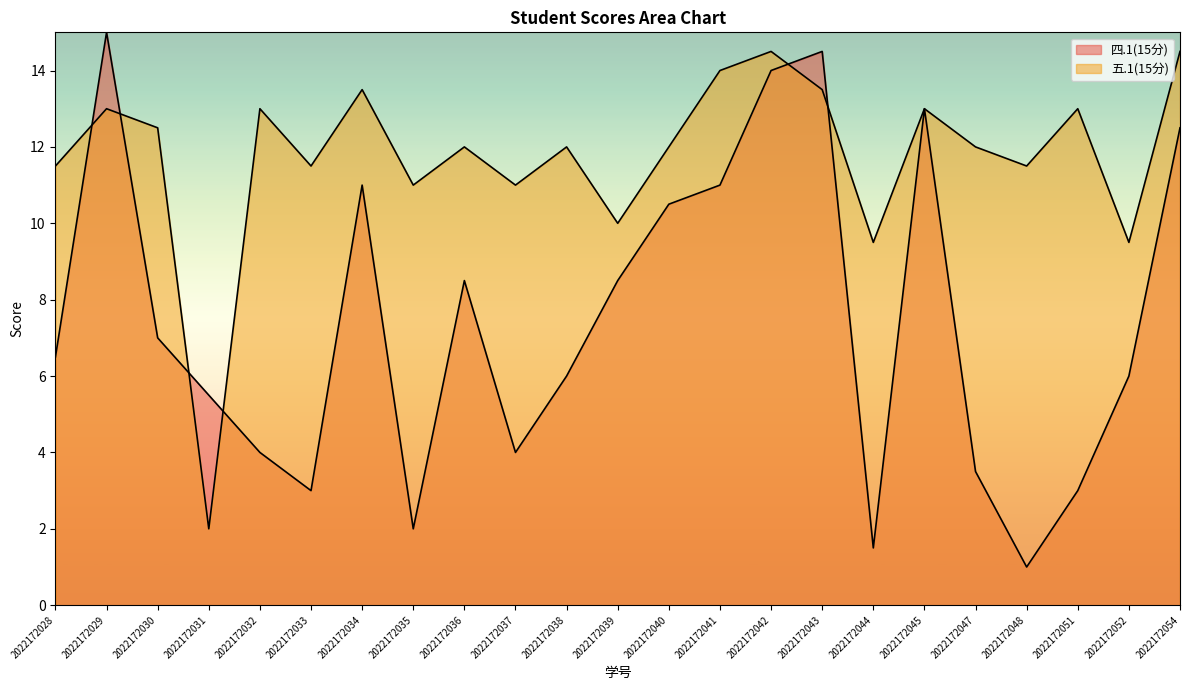

What are all the series names shown in the legend?

四.1(15分), 五.1(15分)